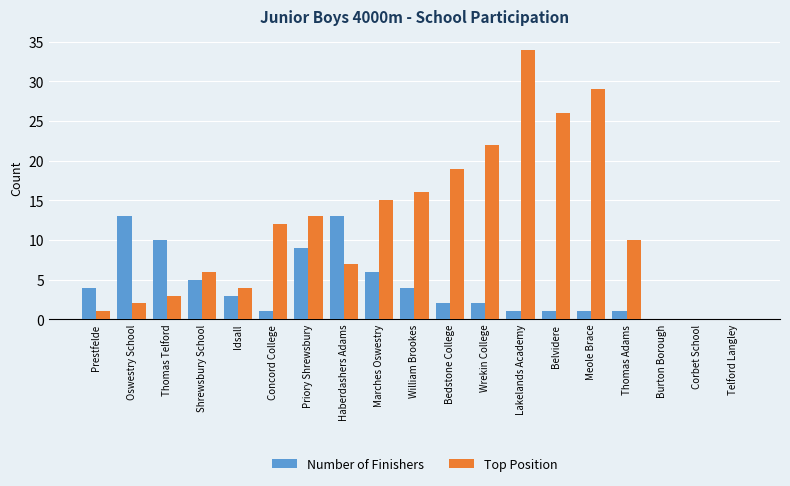

Read the Number of Finishers value at Haberdashers Adams.

13